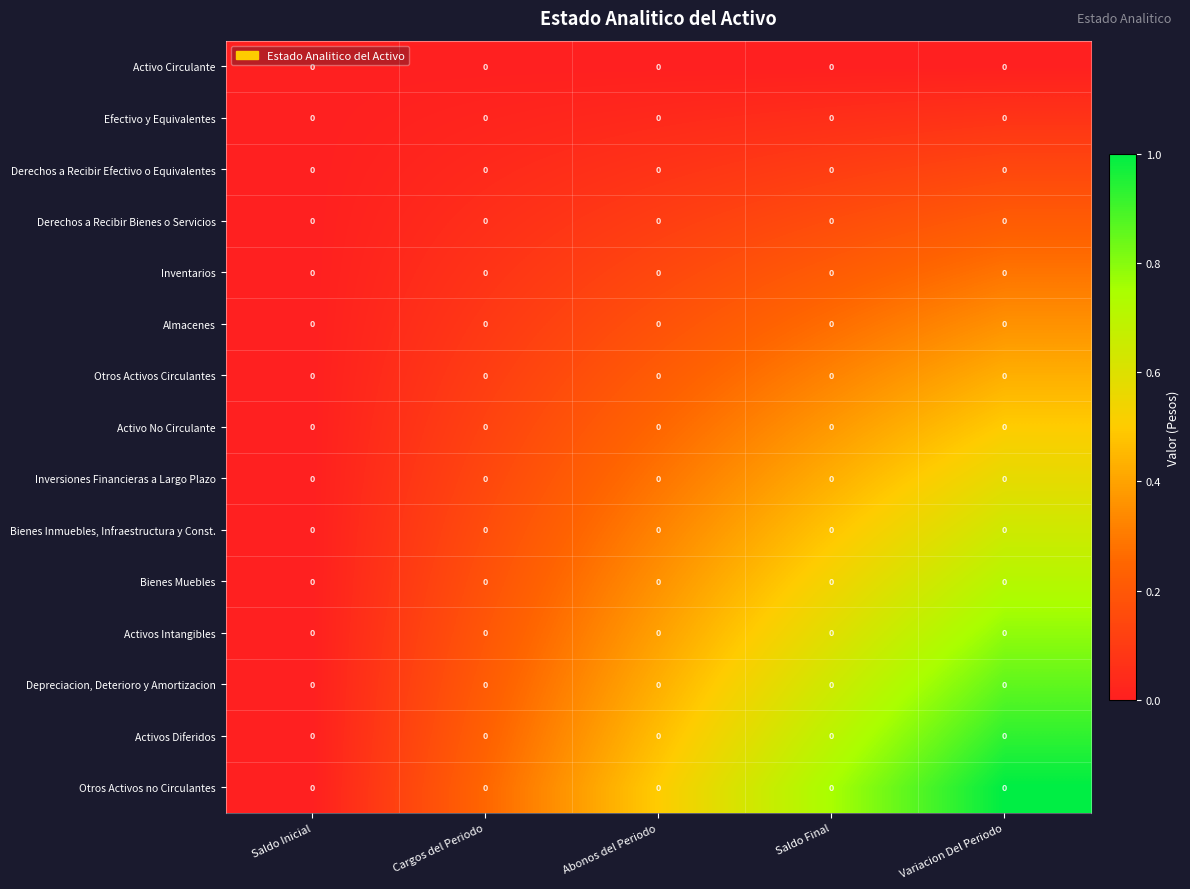

List the series in order of their peak value, highest first.

Otros Activos no Circulantes, Activos Diferidos, Depreciacion, Deterioro y Amortizacion, Activos Intangibles, Bienes Muebles, Bienes Inmuebles, Infraestructura y Const., Inversiones Financieras a Largo Plazo, Activo No Circulante, Otros Activos Circulantes, Almacenes, Inventarios, Derechos a Recibir Bienes o Servicios, Derechos a Recibir Efectivo o Equivalentes, Efectivo y Equivalentes, Activo Circulante